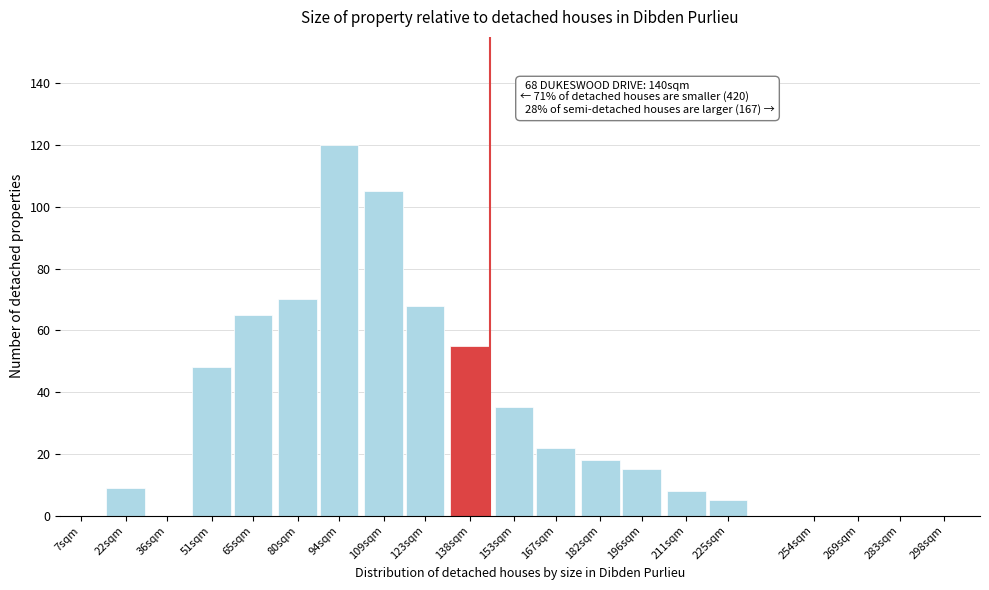

Reading left to right, transcribe all the data shown in this chart.

7sqm=0	22sqm=9	36sqm=0	51sqm=48	65sqm=65	80sqm=70	94sqm=120	109sqm=105	123sqm=68	138sqm=55	153sqm=35	167sqm=22	182sqm=18	196sqm=15	211sqm=8	225sqm=5	254sqm=0	269sqm=0	283sqm=0	298sqm=0